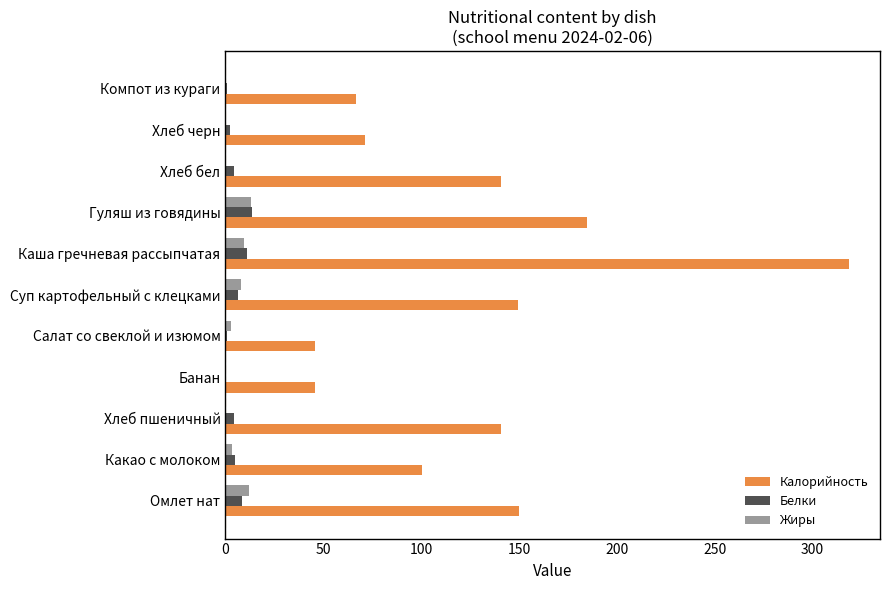

Which series changed the most between Салат со свеклой и изюмом and Суп картофельный с клецками?

Калорийность